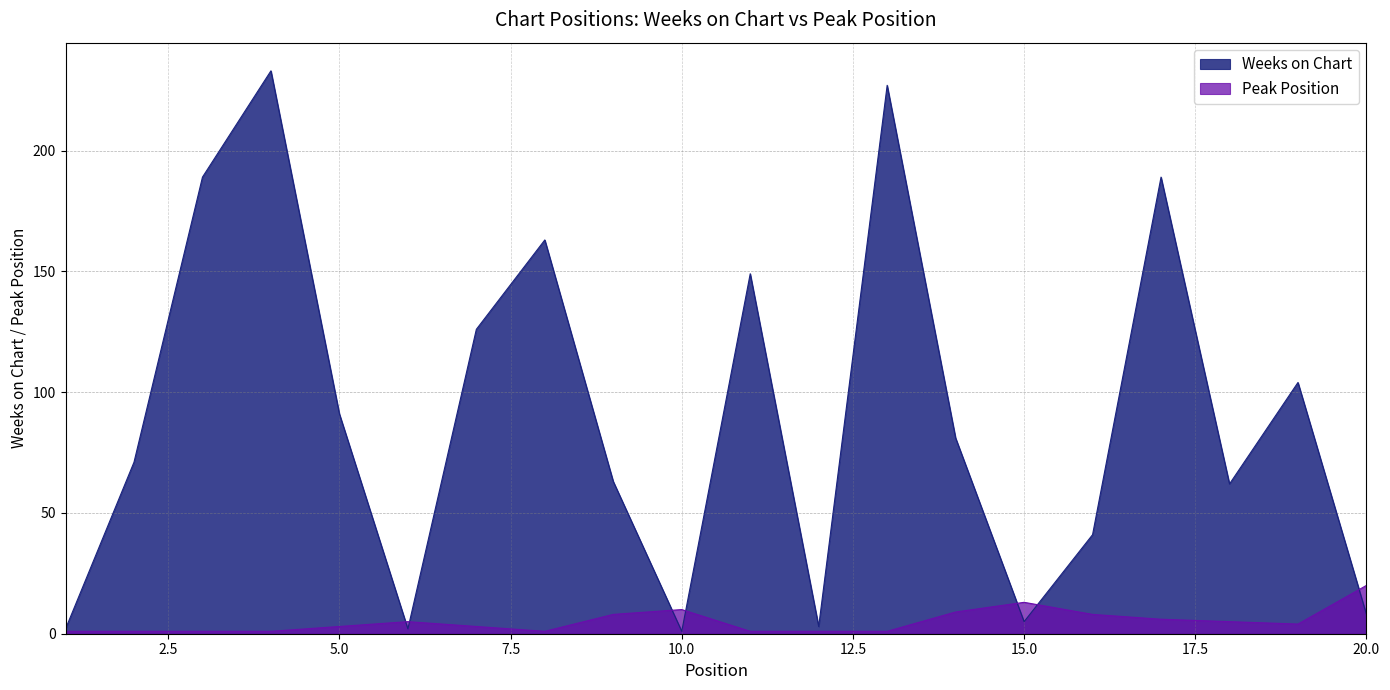

Does the chart display data point markers on the line(s)?

No